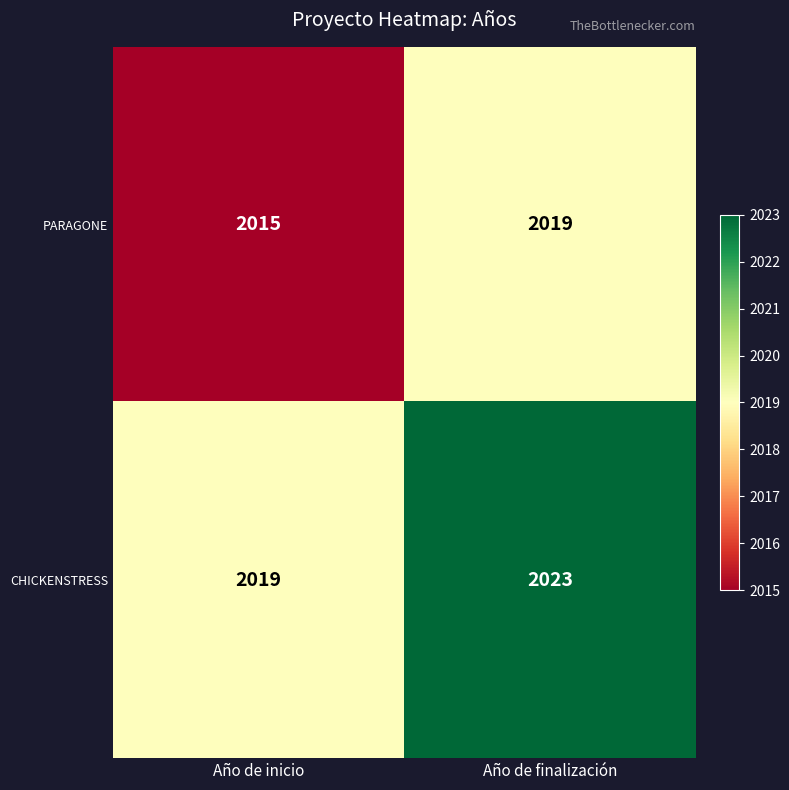

The CHICKENSTRESS series shows 2760 at Año de inicio. True or false?

False